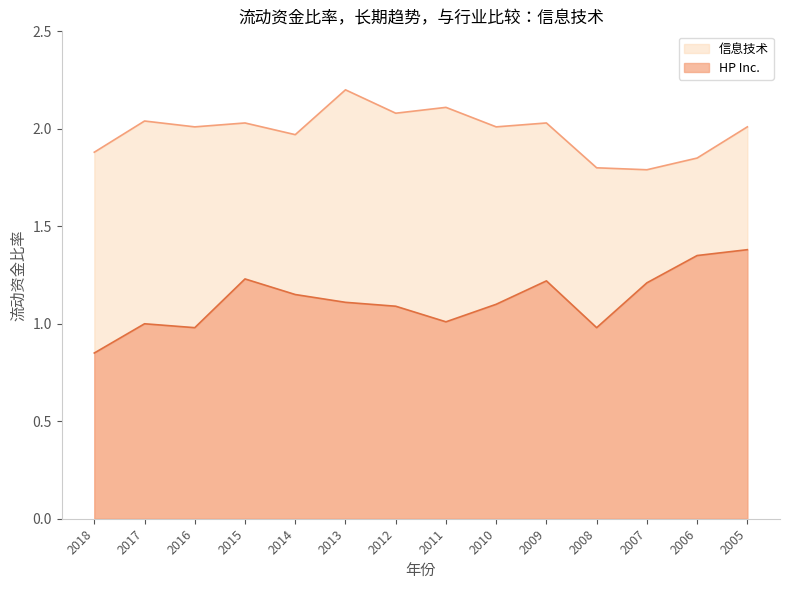

Read the 信息技术 value at 2018.

1.9